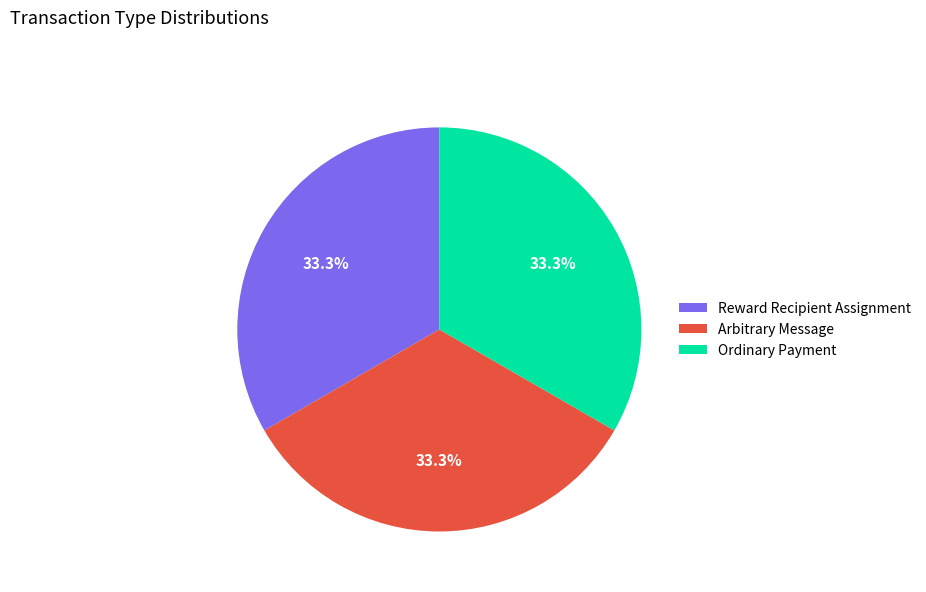

To the nearest percent, what portion does Reward Recipient Assignment represent?

33%